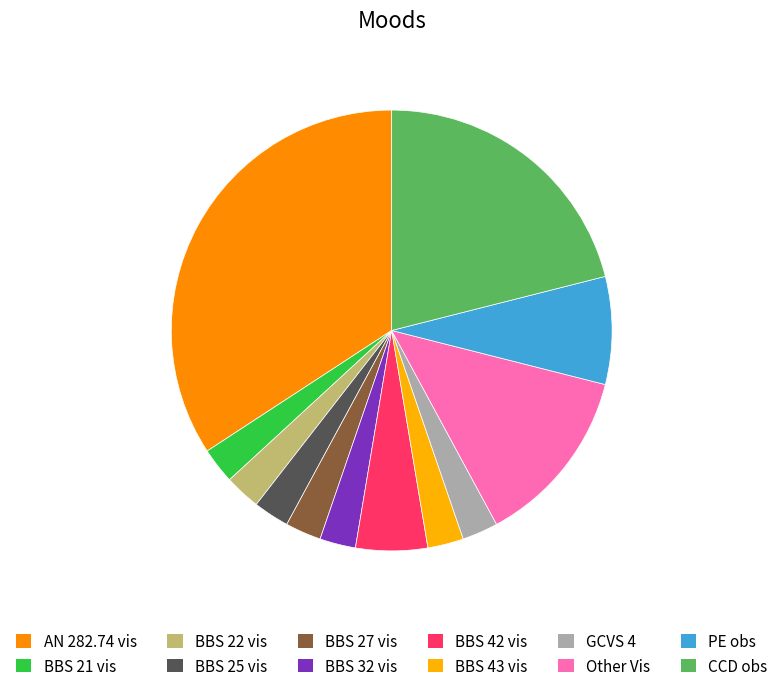

How many segments does this pie chart have?

12